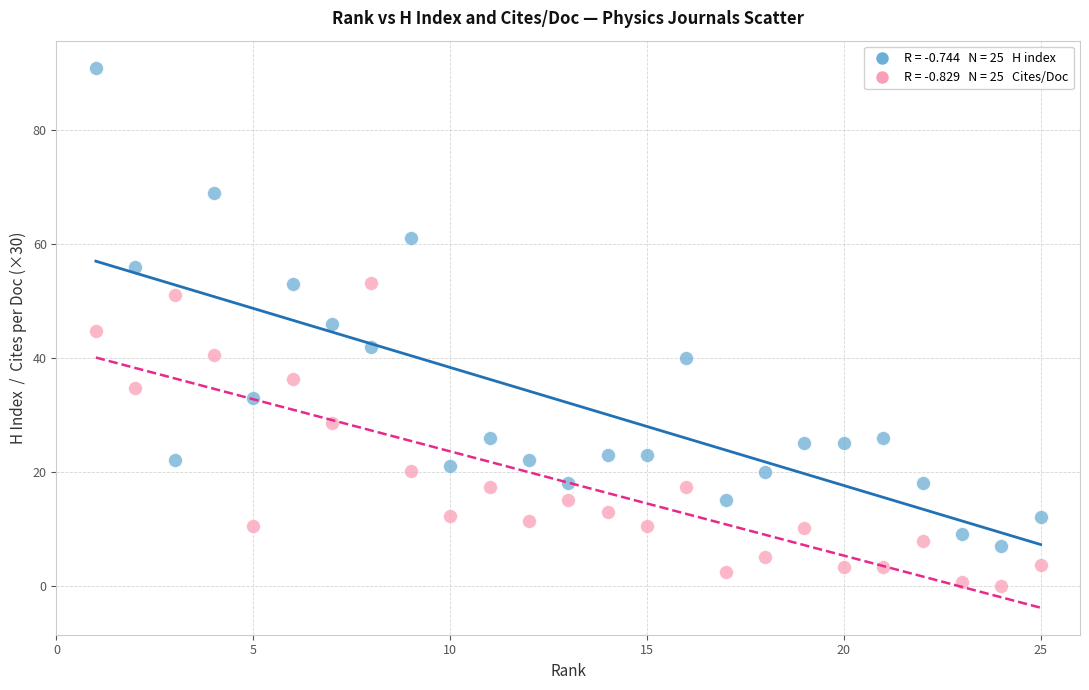

Across all data points, what is the range of X values (max minus min)?

24.0